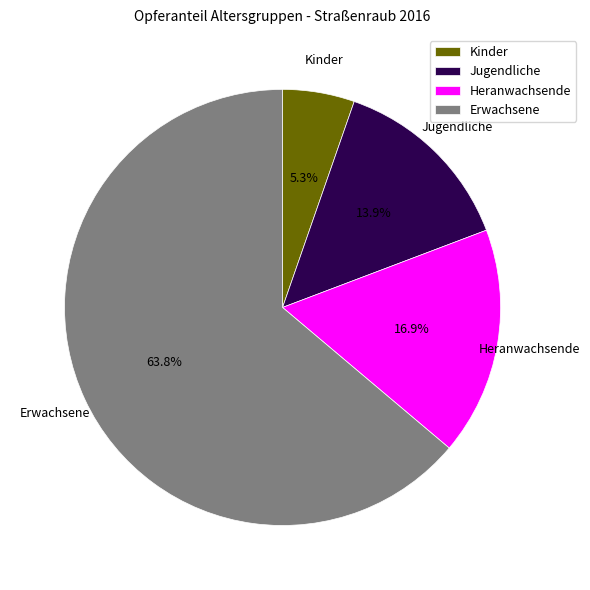

Between Kinder and Erwachsene, which is larger?

Erwachsene